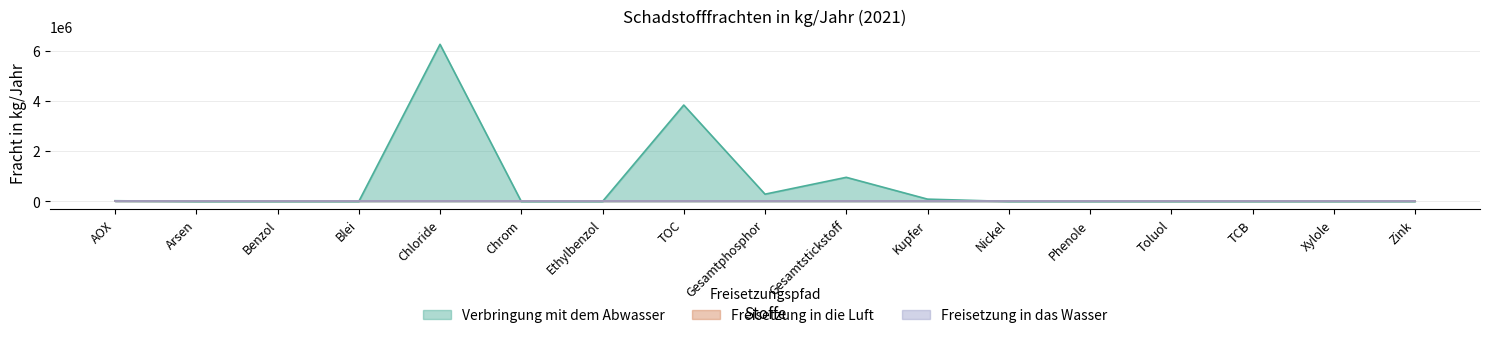

Count the number of data series in this chart.

3